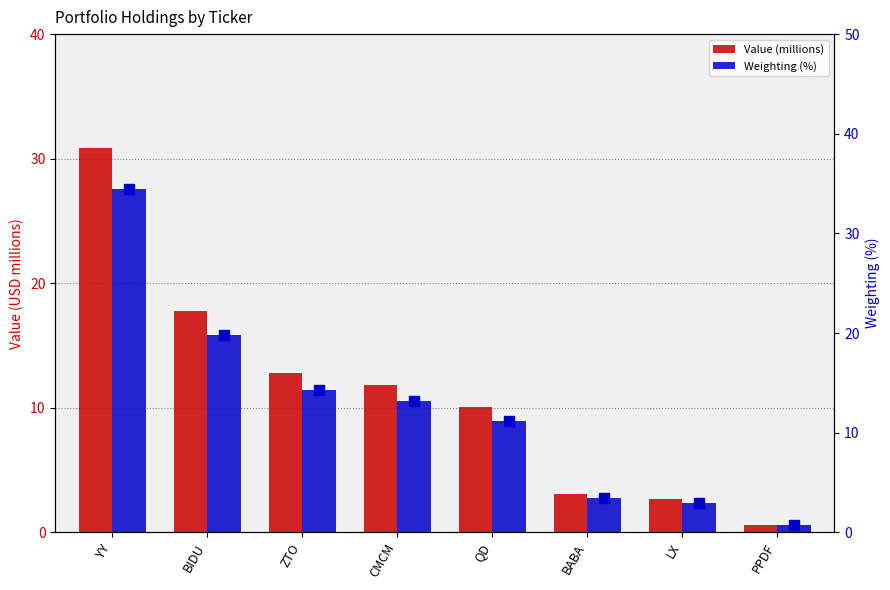

At how many categories does at least one series exceed 19?

2